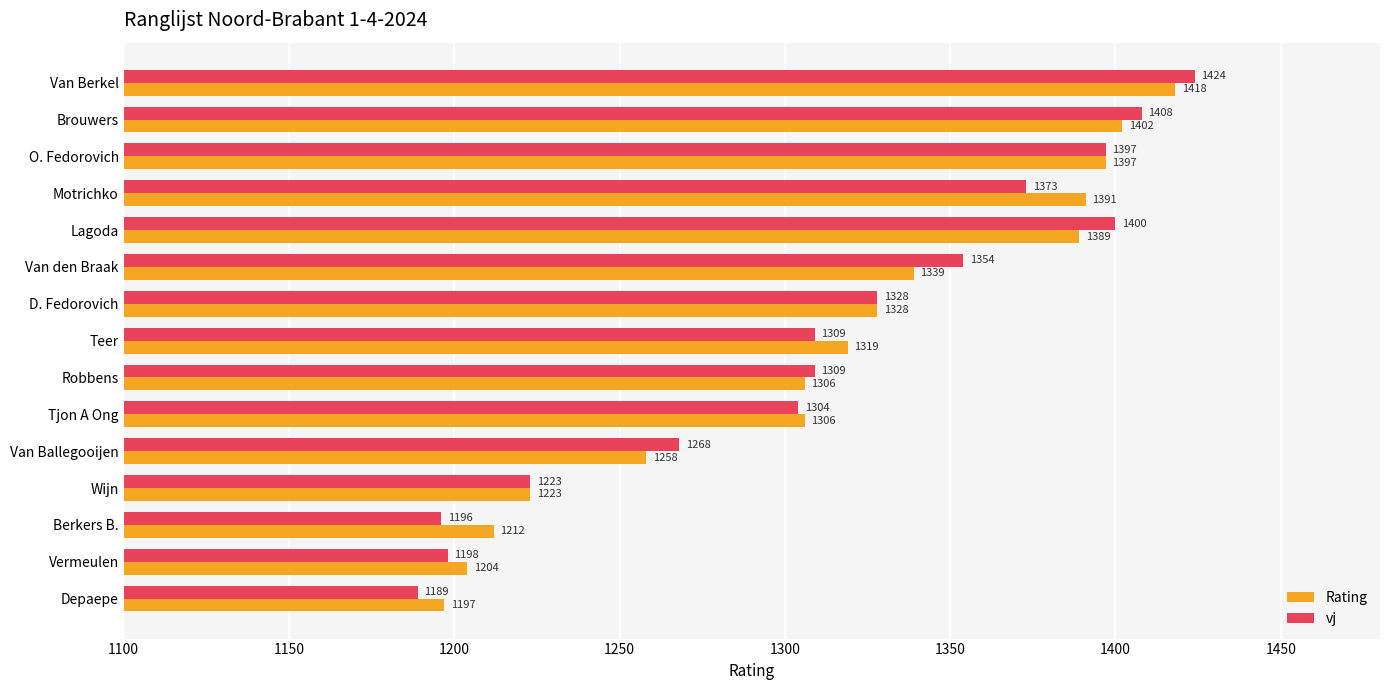

What is the difference between the maximum and second lowest values in the vj series?

228